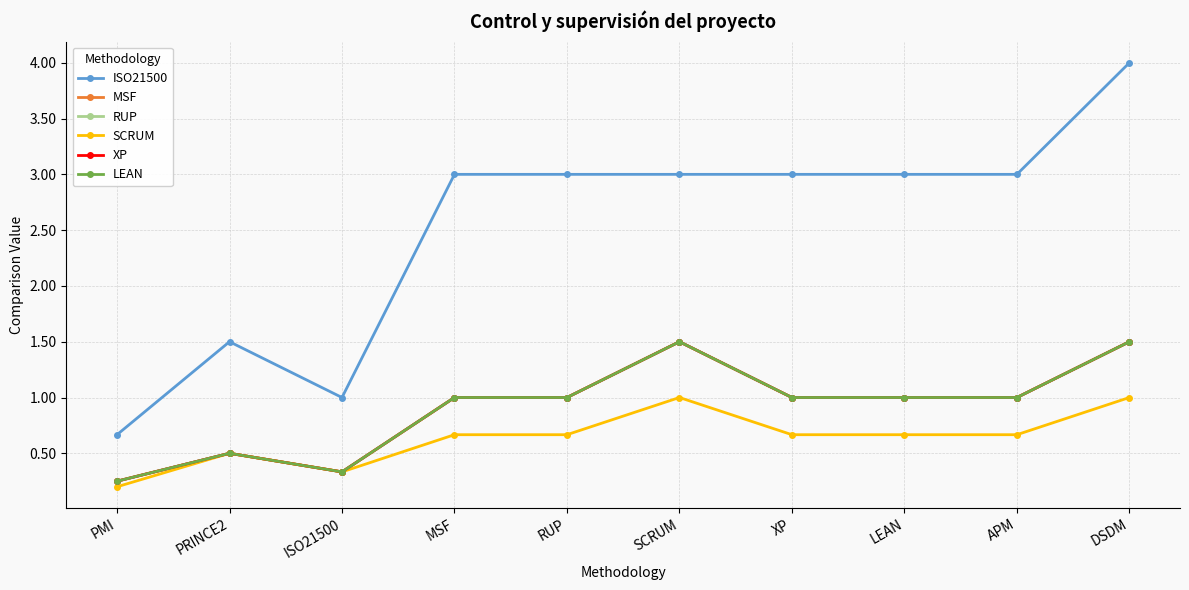

Reading left to right, what are all the values shown in this chart?

ISO21500: PMI=0.7	PRINCE2=1.5	ISO21500=1.0	MSF=3.0	RUP=3.0	SCRUM=3.0	XP=3.0	LEAN=3.0	APM=3.0	DSDM=4.0
MSF: PMI=0.2	PRINCE2=0.5	ISO21500=0.3	MSF=1.0	RUP=1.0	SCRUM=1.5	XP=1.0	LEAN=1.0	APM=1.0	DSDM=1.5
RUP: PMI=0.2	PRINCE2=0.5	ISO21500=0.3	MSF=1.0	RUP=1.0	SCRUM=1.5	XP=1.0	LEAN=1.0	APM=1.0	DSDM=1.5
SCRUM: PMI=0.2	PRINCE2=0.5	ISO21500=0.3	MSF=0.7	RUP=0.7	SCRUM=1.0	XP=0.7	LEAN=0.7	APM=0.7	DSDM=1.0
XP: PMI=0.2	PRINCE2=0.5	ISO21500=0.3	MSF=1.0	RUP=1.0	SCRUM=1.5	XP=1.0	LEAN=1.0	APM=1.0	DSDM=1.5
LEAN: PMI=0.2	PRINCE2=0.5	ISO21500=0.3	MSF=1.0	RUP=1.0	SCRUM=1.5	XP=1.0	LEAN=1.0	APM=1.0	DSDM=1.5